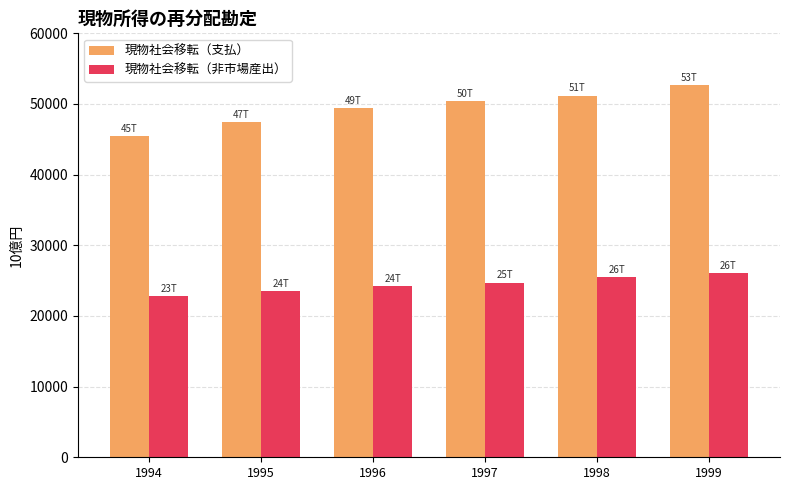

How many data points does each series have?

6